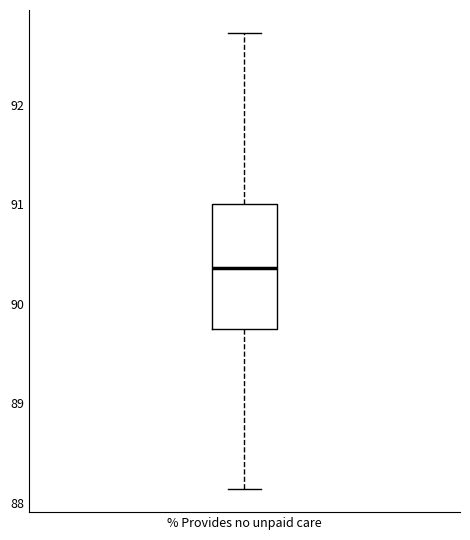

Where is the upper edge of the box for % Provides no unpaid care on the y-axis? The values are not printed on the chart, so give them approximately, as read against the axis.

91.0